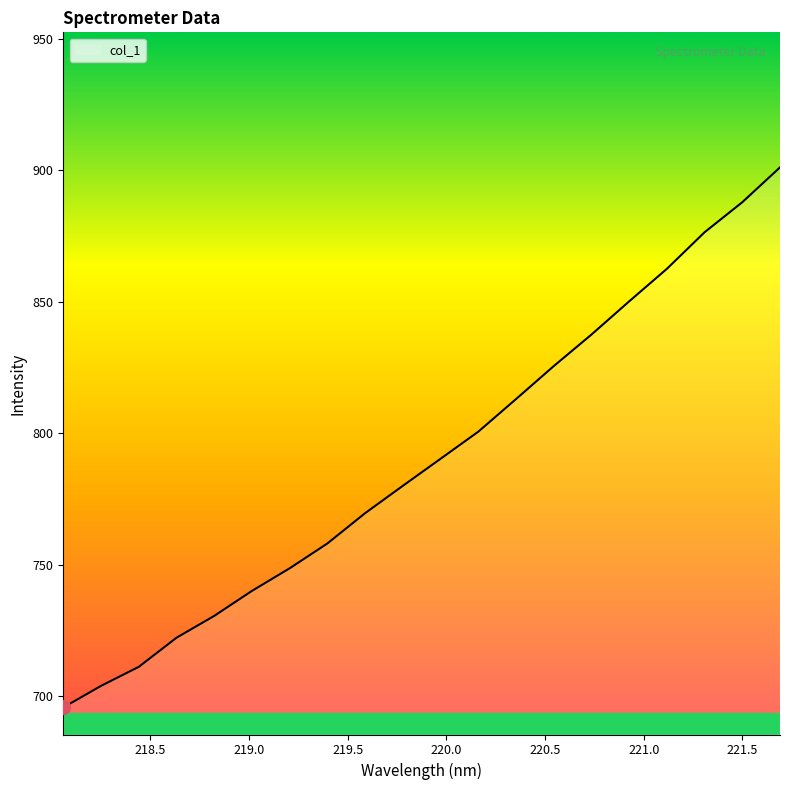

What is the difference between the maximum and minimum values?

205.3